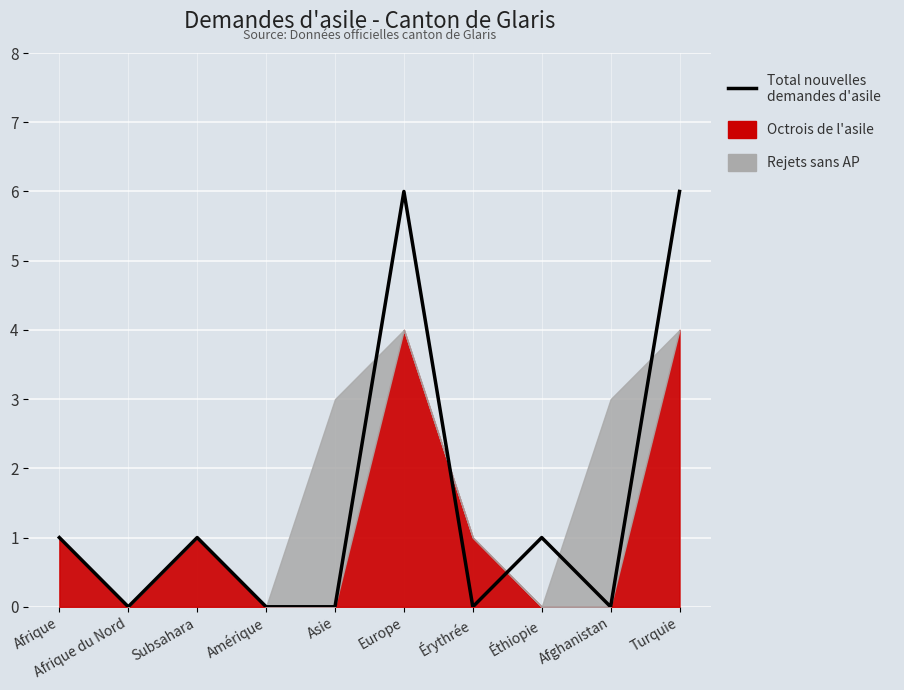

What is the sum of the values at Éthiopie and Turquie?

7